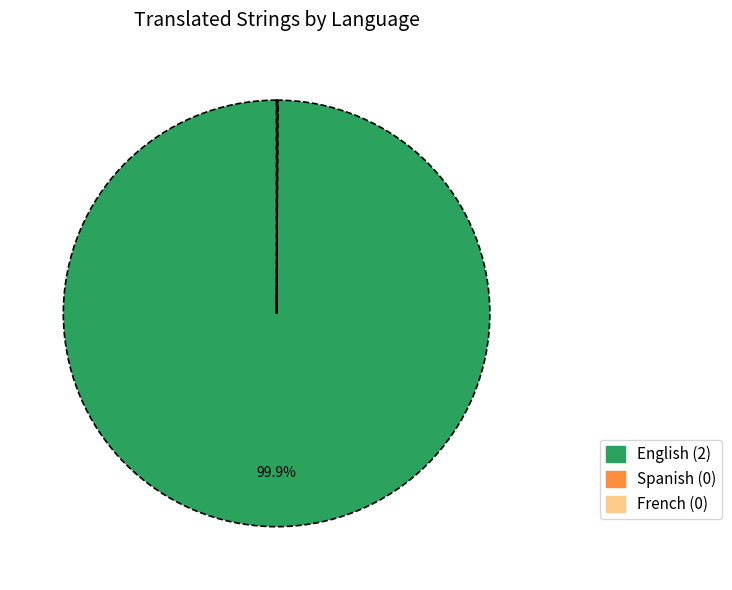

Is there a majority slice in this chart?

Yes